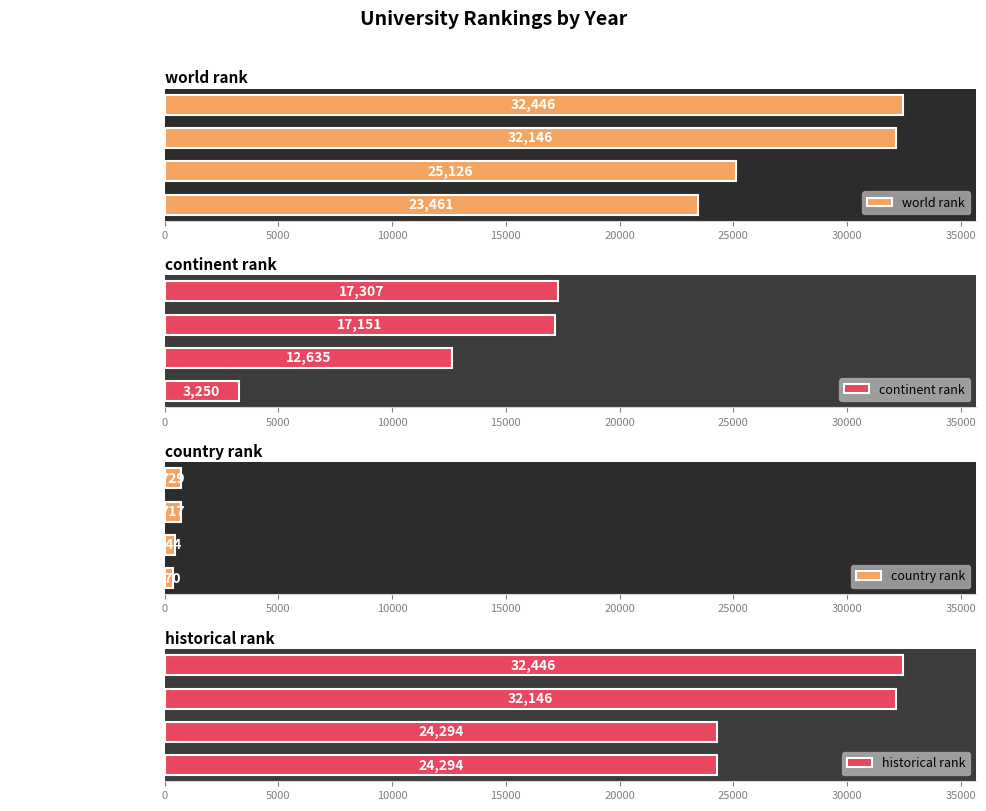

Count the number of data series in this chart.

4